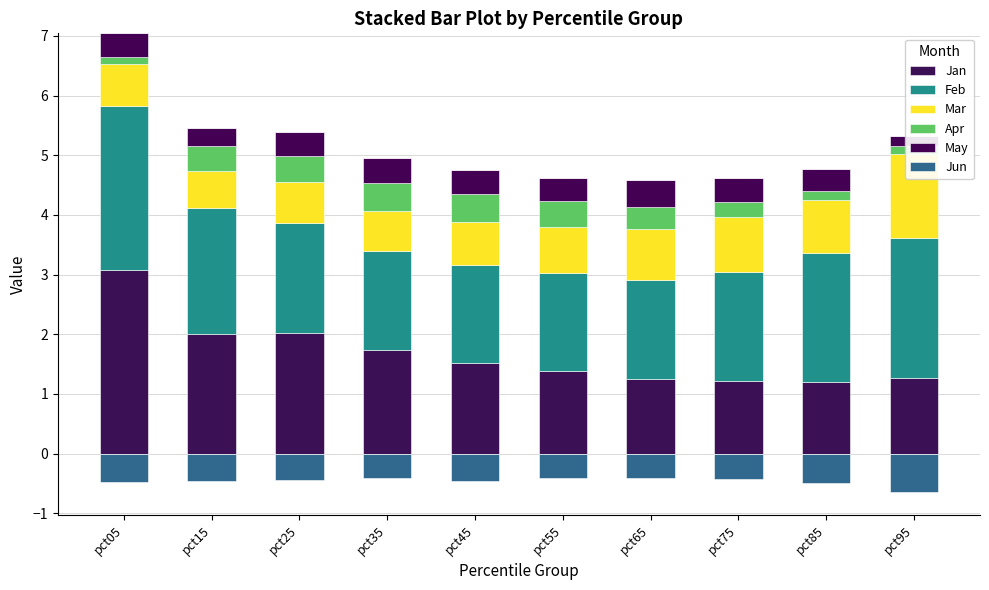

What is the difference between the second highest and second lowest values in the Mar series?

0.2